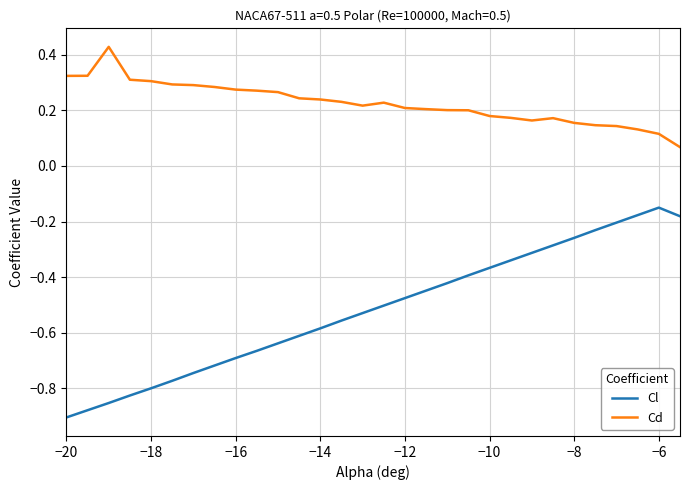

True or false: Cd has more than 1 points higher than both neighbors.

True